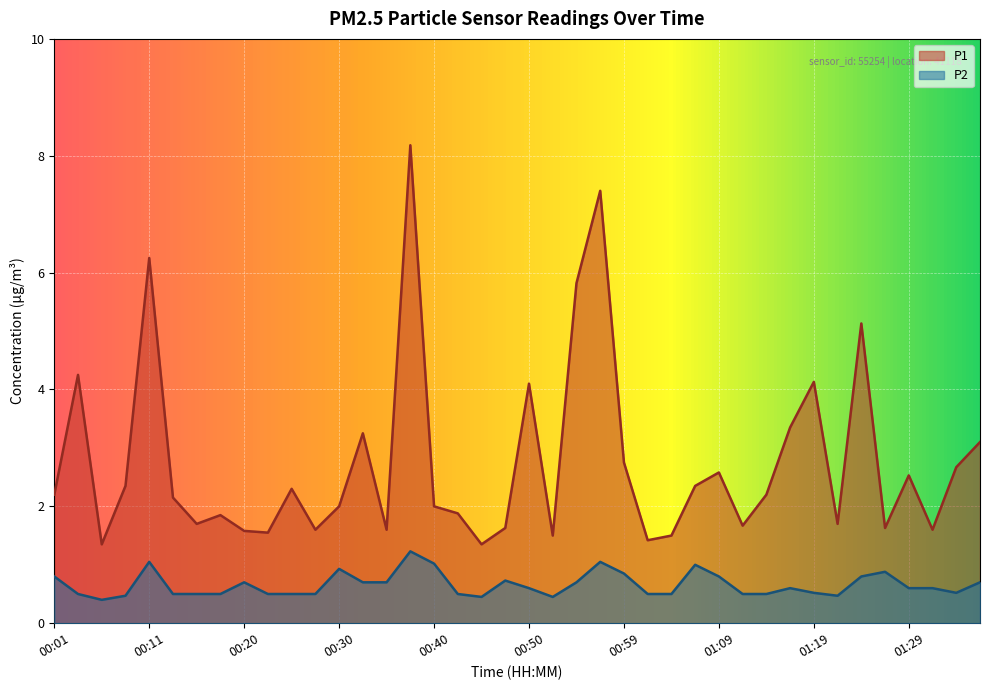

What is the spread (max minus min) of values at 00:40?

1.0